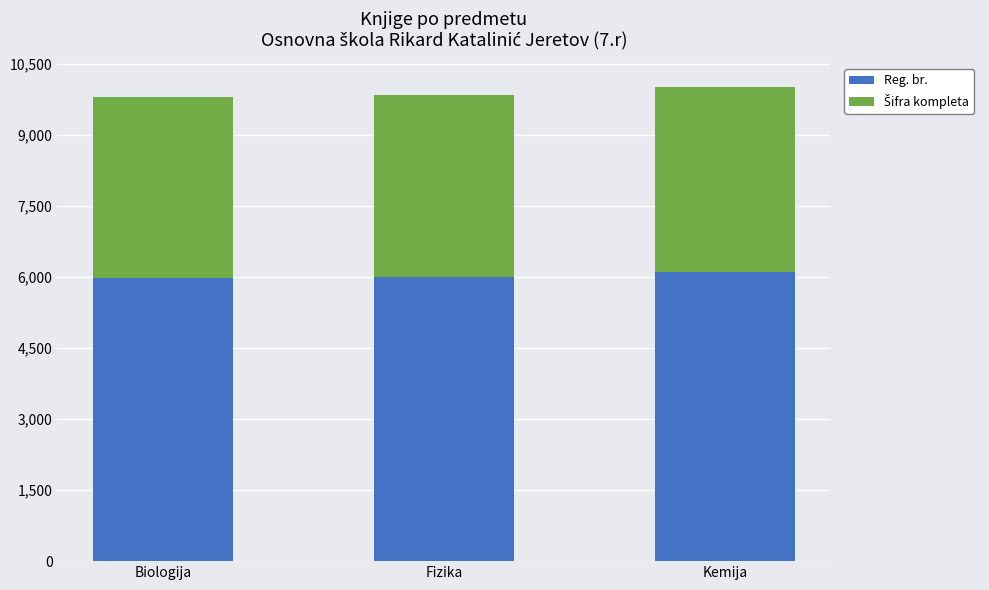

What is the total value across all series at Biologija?

9794